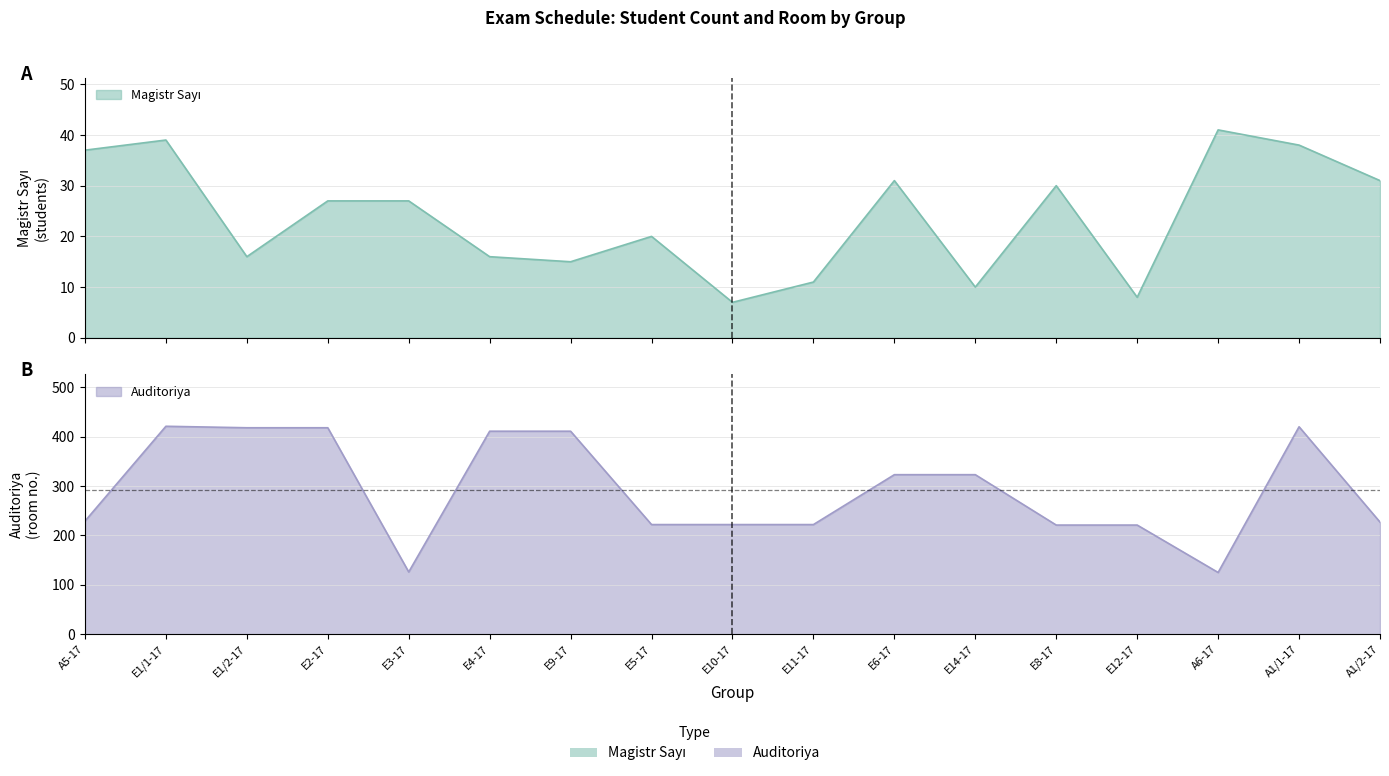

Which series has the largest range (max minus min)?

Auditoriya